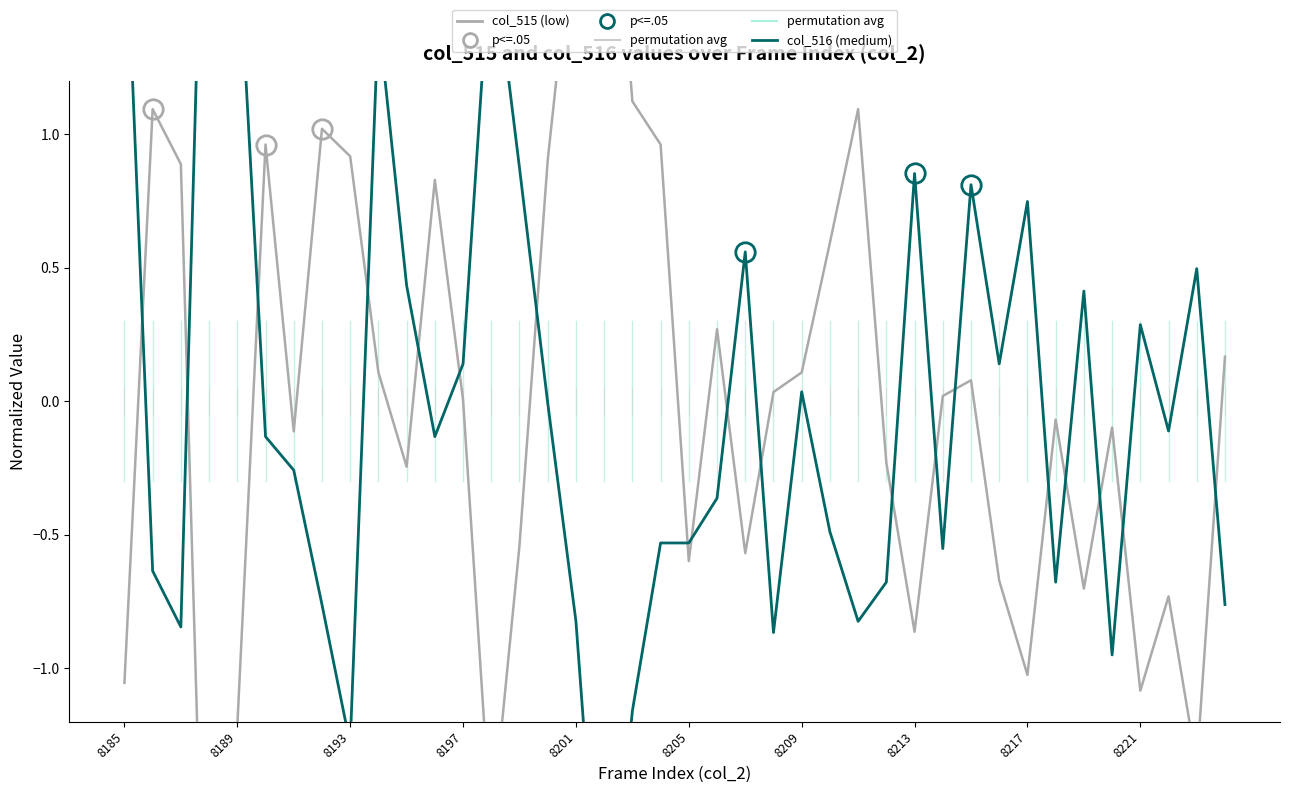

What is the value of the col_516 (medium) point at the 13th from the left?

0.1